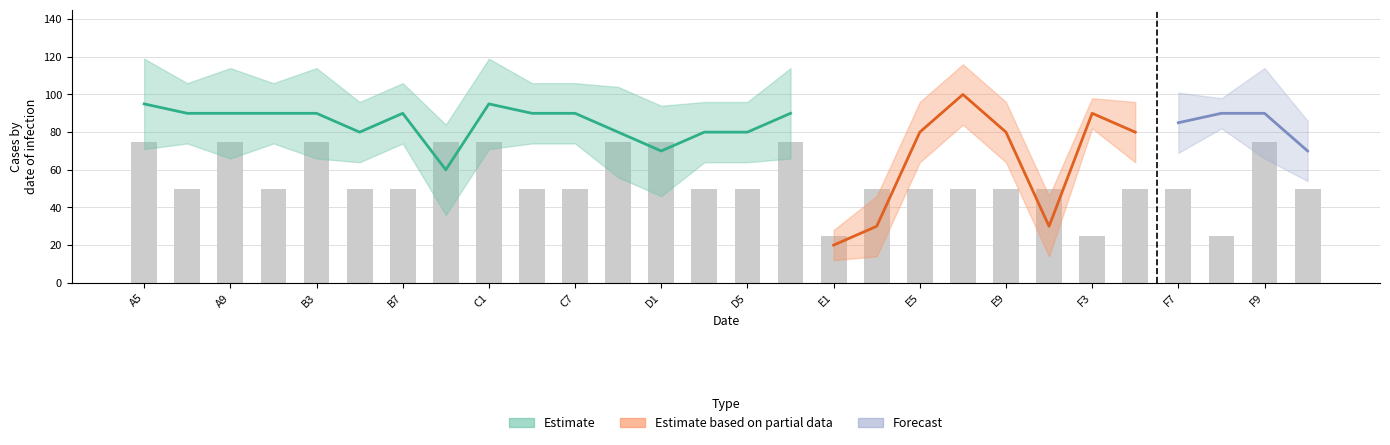

The value at A5 is 103. True or false?

False